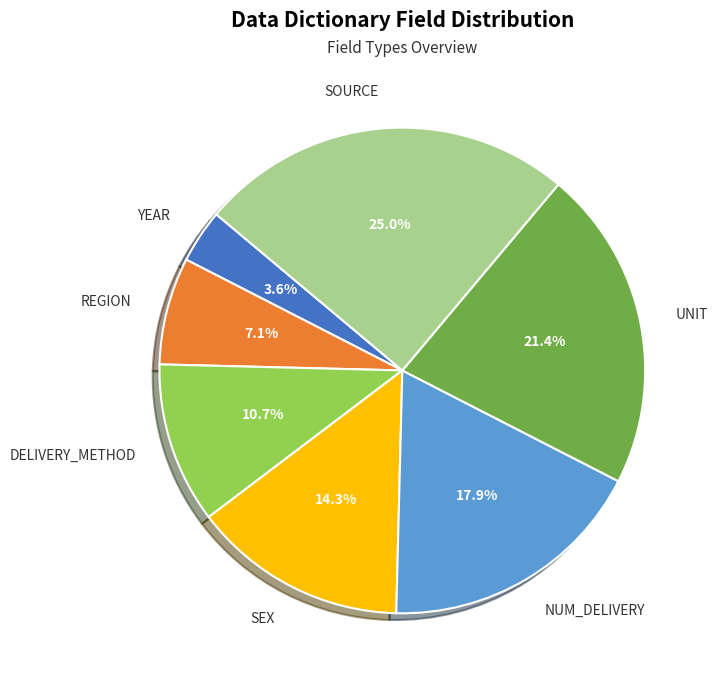

Which has a higher value, DELIVERY_METHOD or REGION?

DELIVERY_METHOD